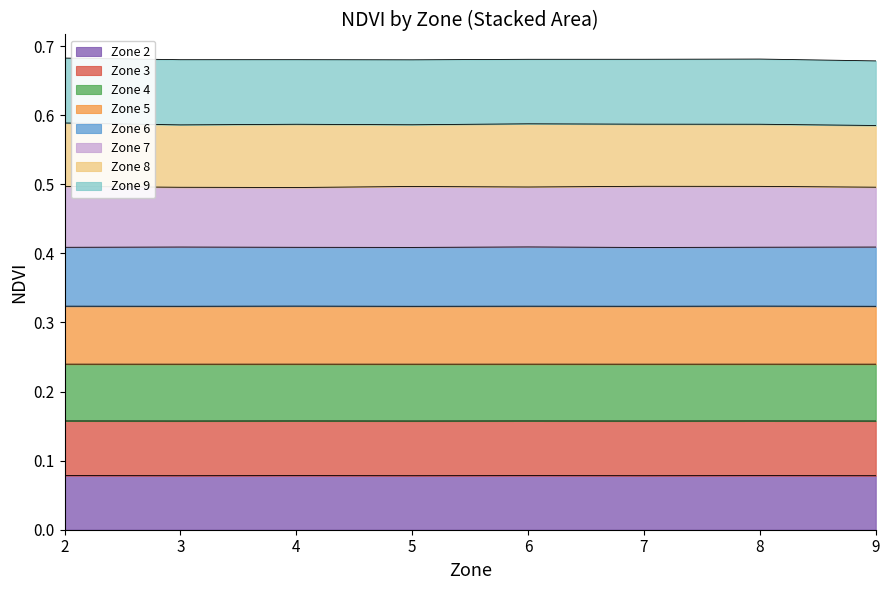

True or false: Zone 5 has more than 2 interior local peaks.

True